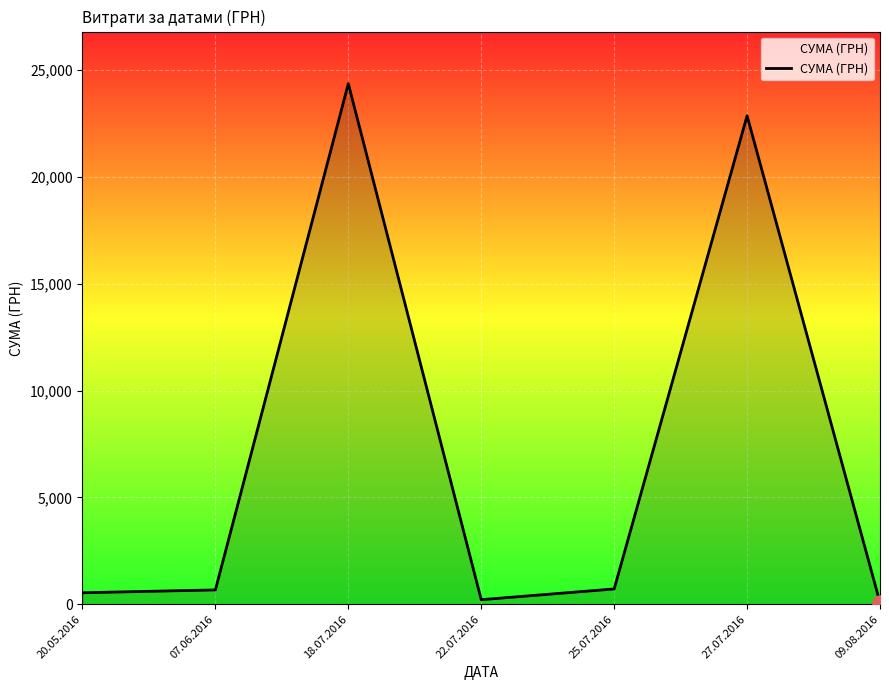

Between 07.06.2016 and 09.08.2016, which is larger?

07.06.2016